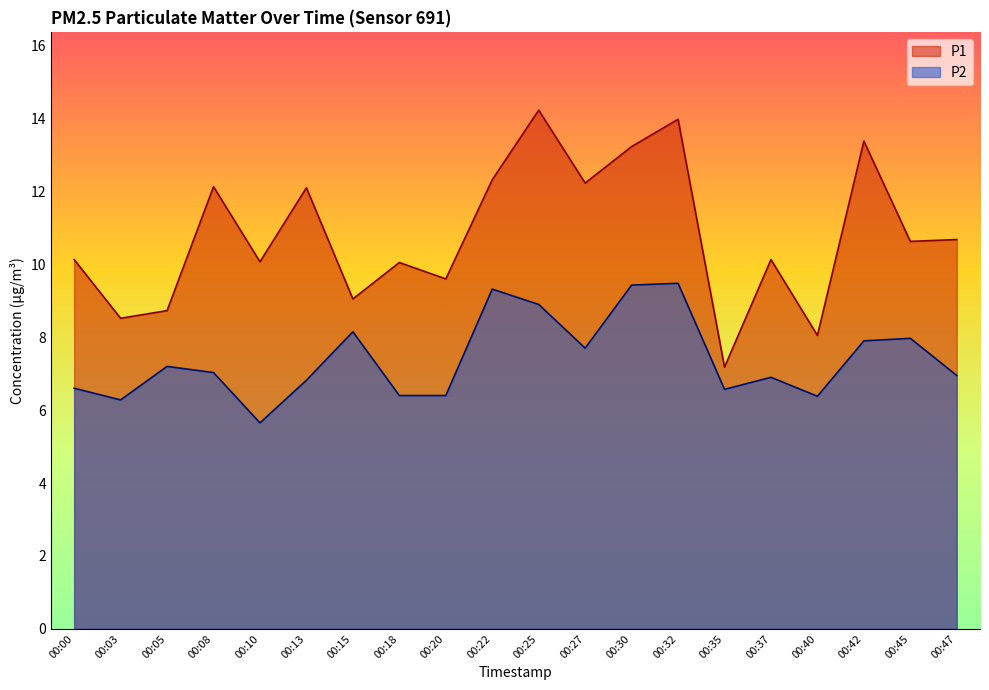

True or false: P1 and P2 intersect in this chart.

False